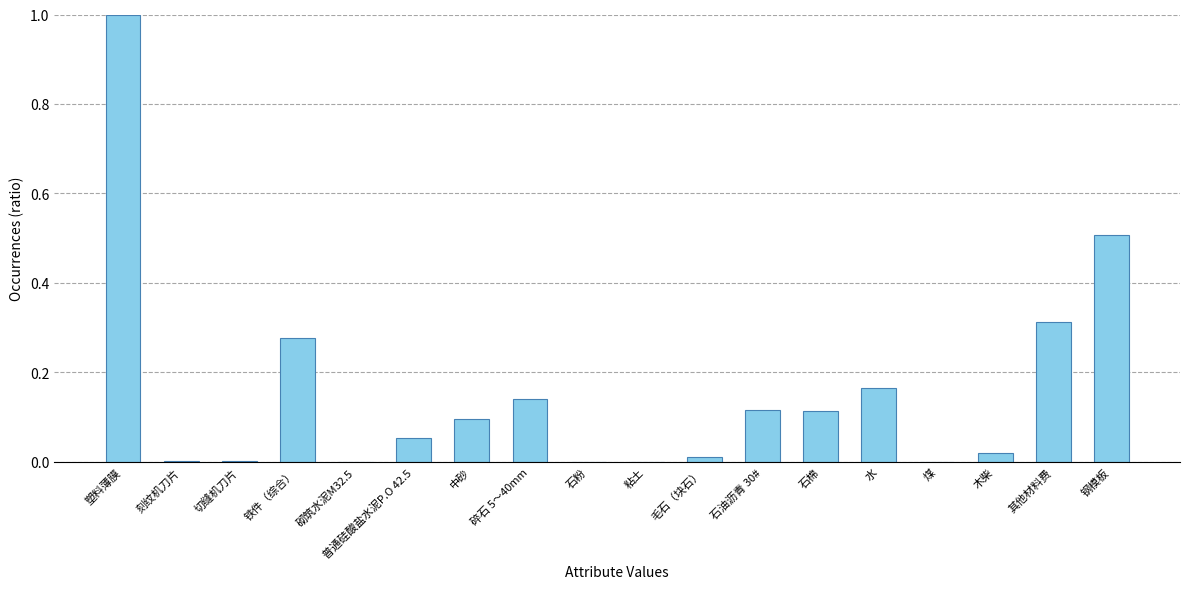

Are the bars horizontal?

No